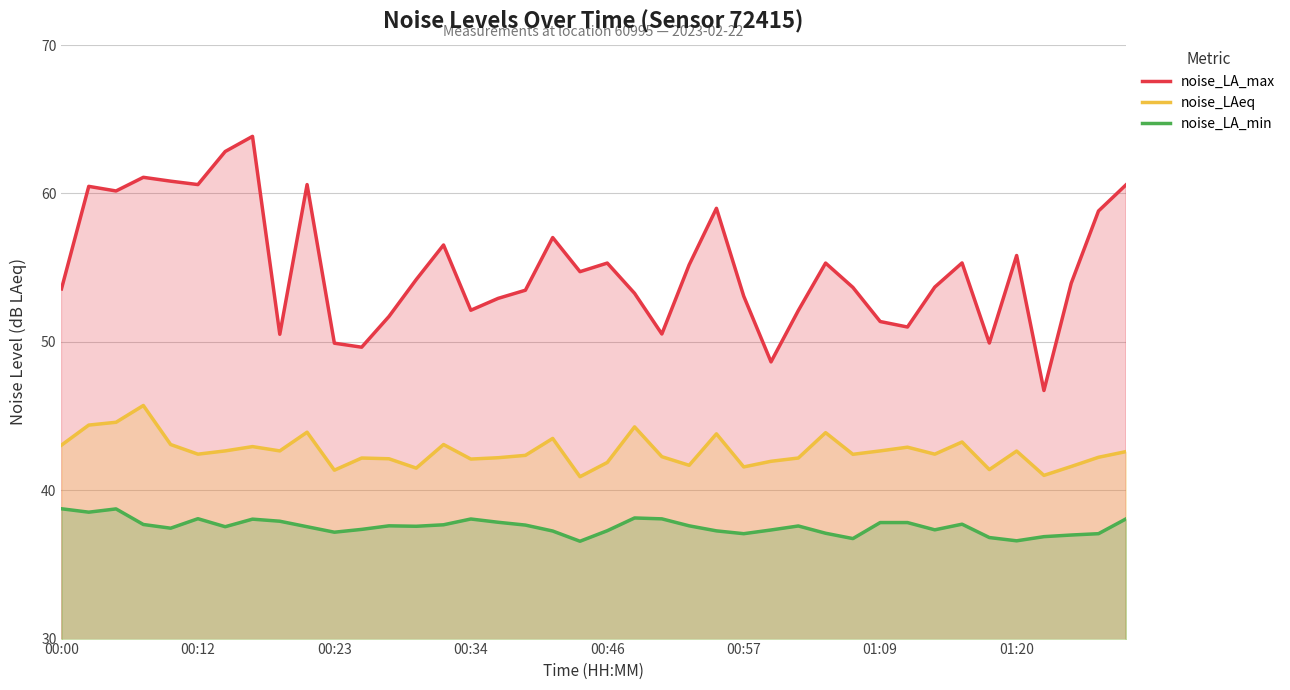

Rank the series by their maximum value, from lowest to highest.

noise_LA_min, noise_LAeq, noise_LA_max